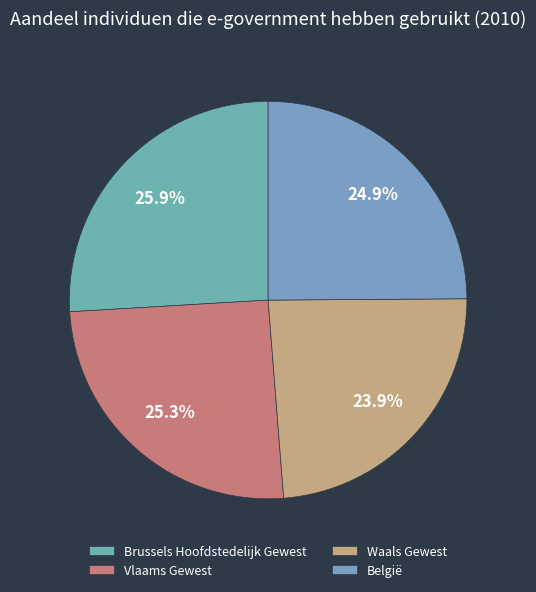

What is the total percentage of Vlaams Gewest and Waals Gewest?

49.2%